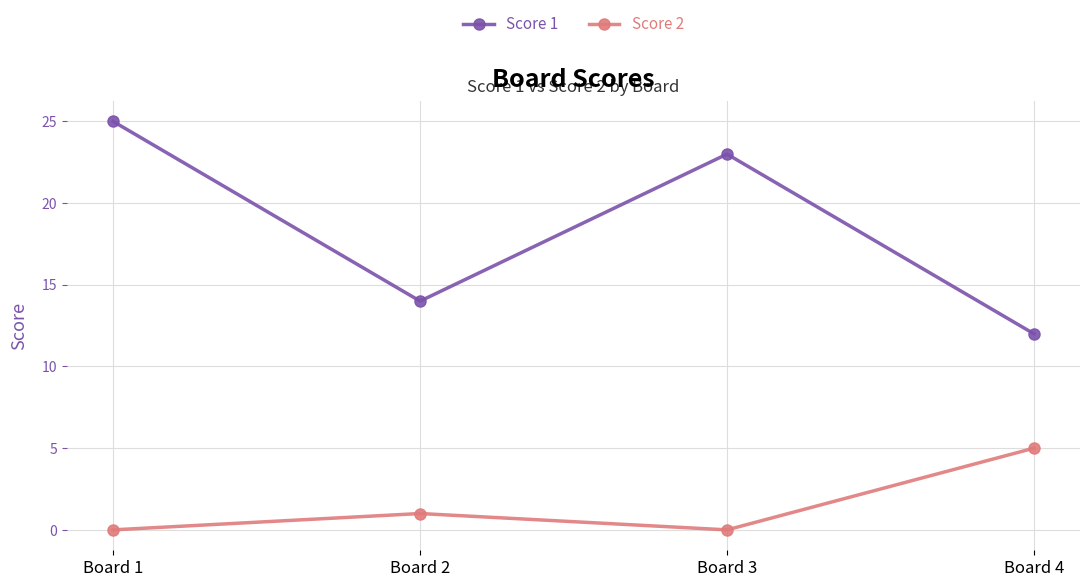

Which series has the largest range (max minus min)?

Score 1